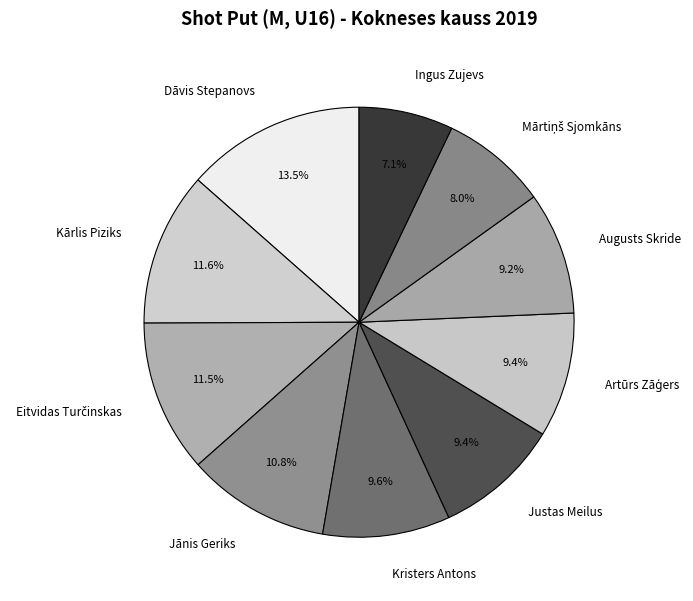

To the nearest percent, what is the combined percentage of Justas Meilus and Jānis Geriks?

20%